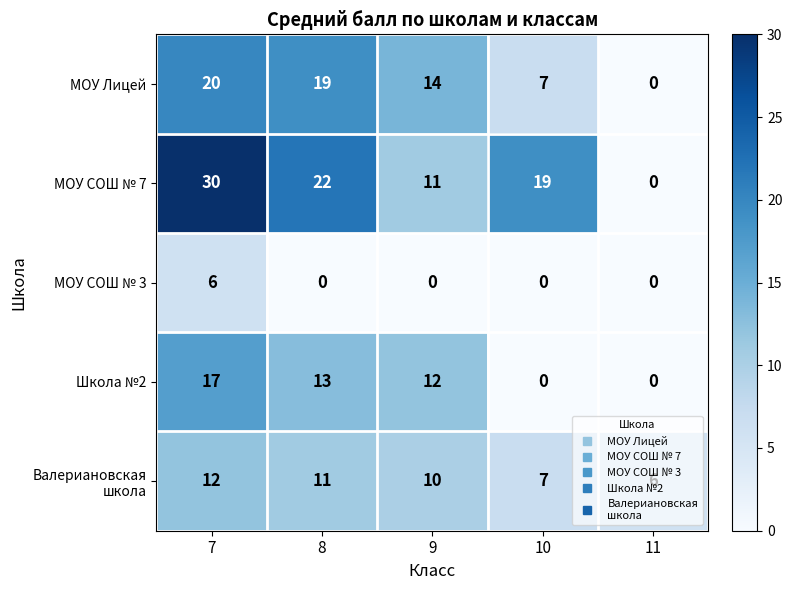

The value of МОУ СОШ № 7 at 11 is 0. True or false?

True